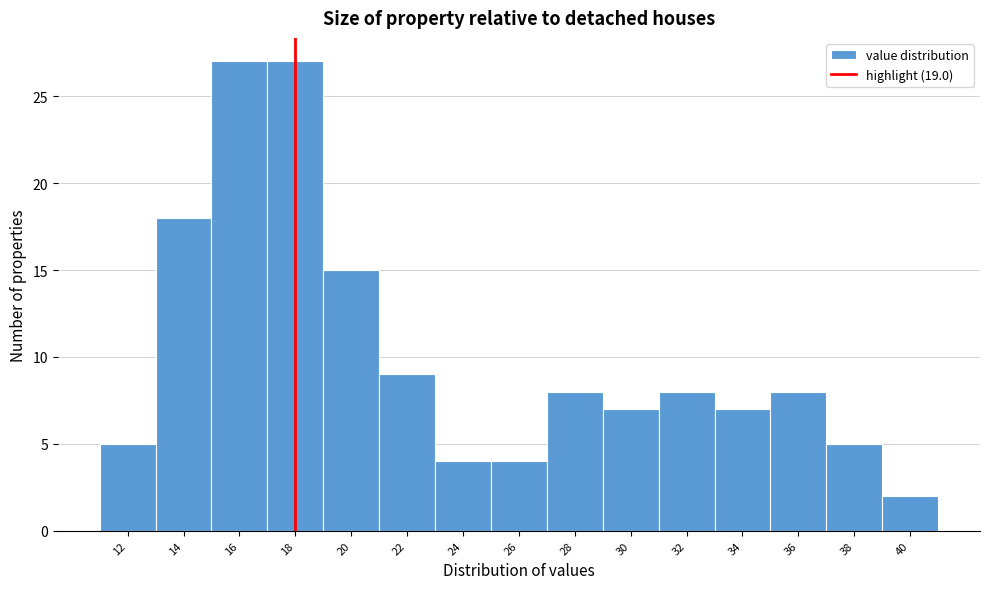

Reading right to left, transcribe all the data shown in this chart.

40=2	38=5	36=8	34=7	32=8	30=7	28=8	26=4	24=4	22=9	20=15	18=27	16=27	14=18	12=5